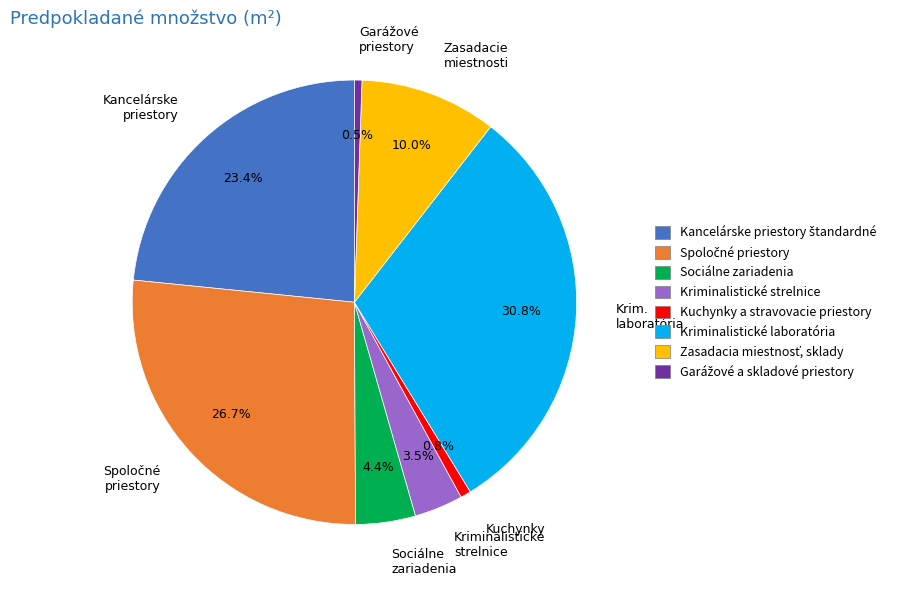

What percentage do Kuchynky and Kriminalistické strelnice together represent?

4.3%